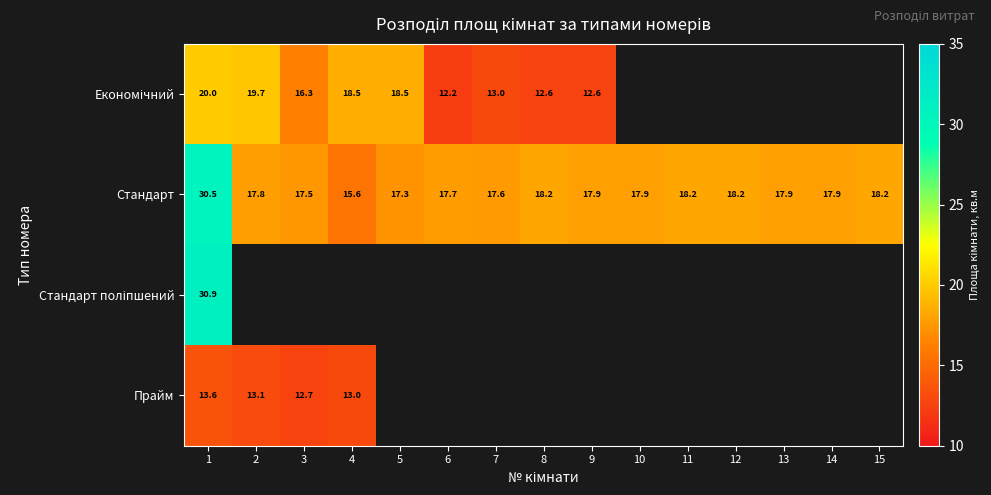

True or false: Стандарт has a value of 30.5 at 1.

True